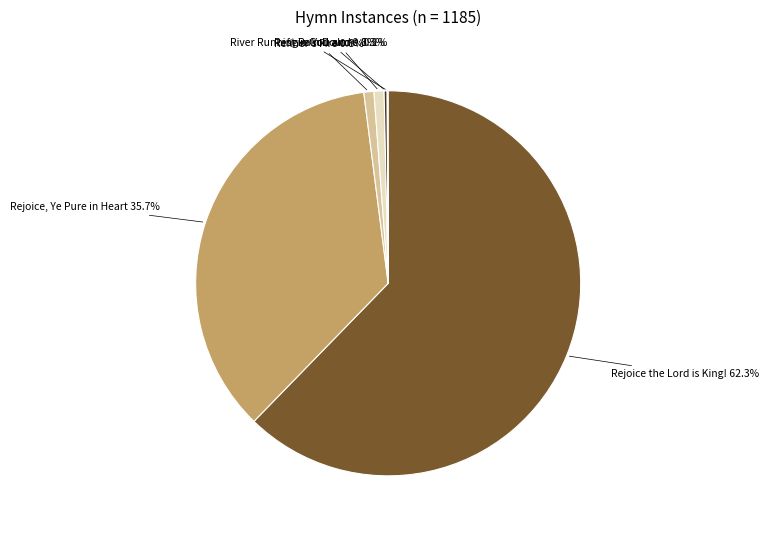

Is there any slice that represents more than half of the pie?

Yes